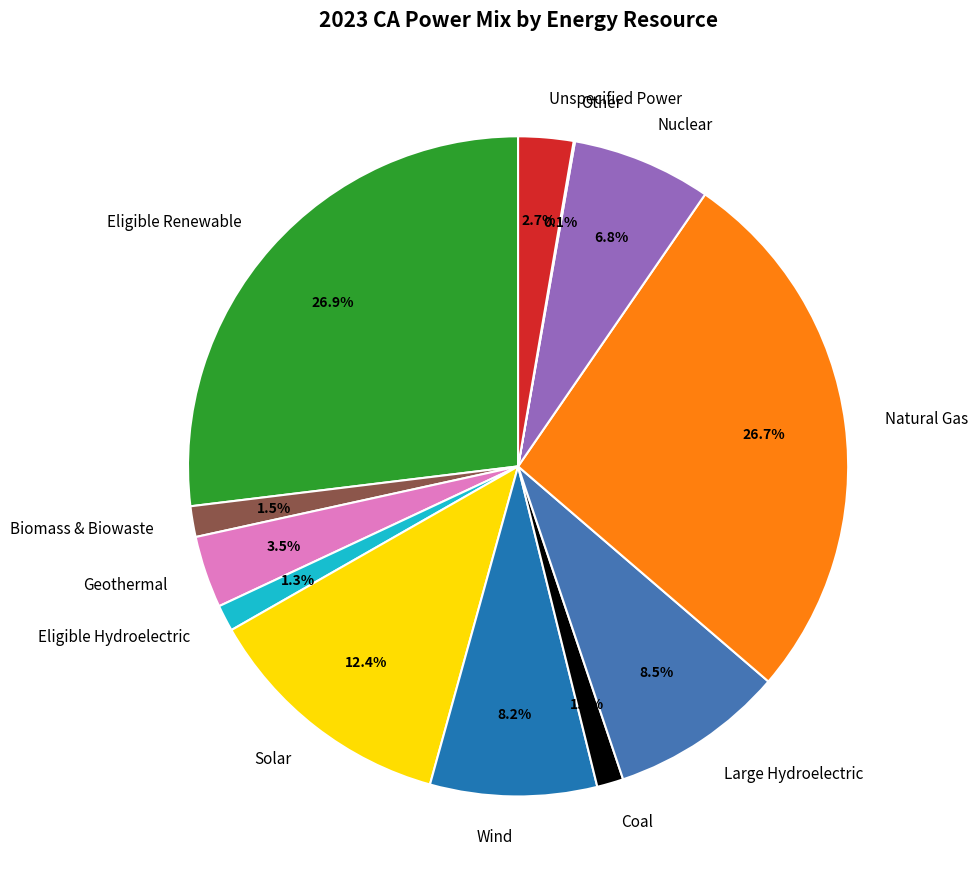

Does any single category account for the majority?

No